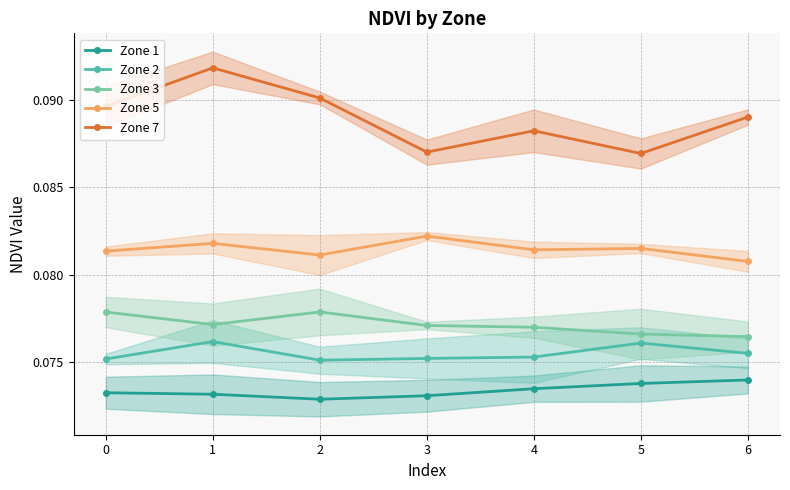

List the series in order of their peak value, highest first.

Zone 7, Zone 5, Zone 3, Zone 2, Zone 1